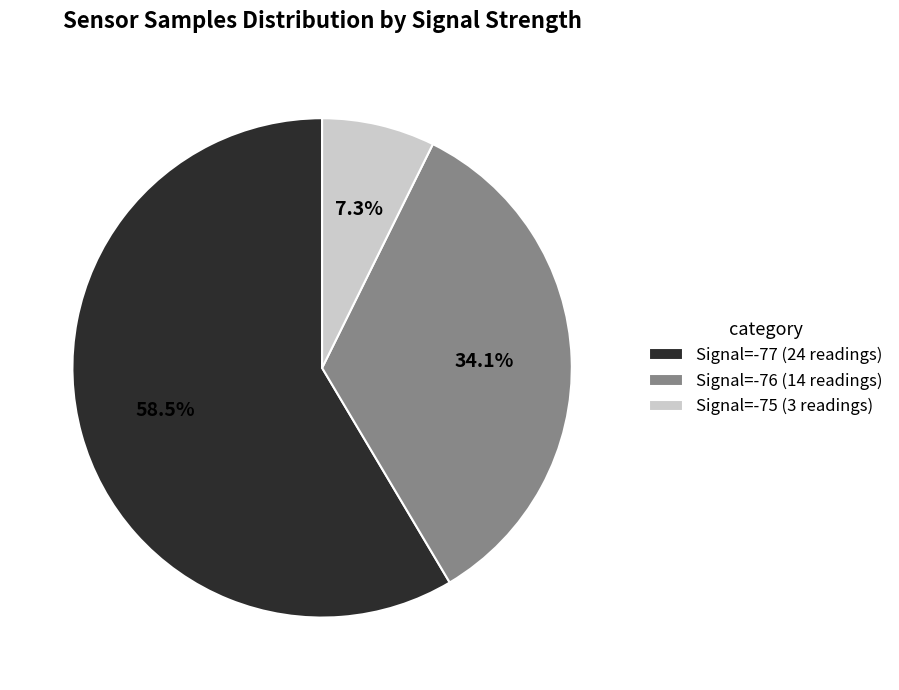

To the nearest percent, what is the average slice percentage?

33%